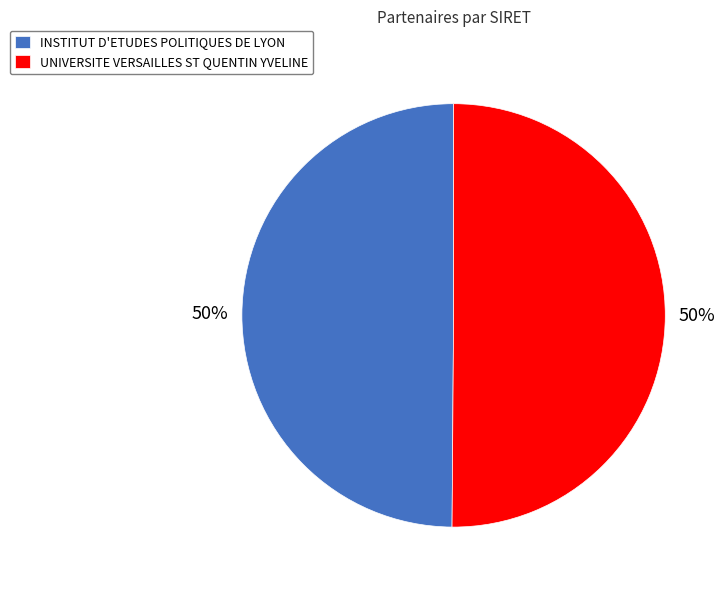

The INSTITUT D'ETUDES POLITIQUES DE LYON slice represents 37% of the pie. True or false?

False